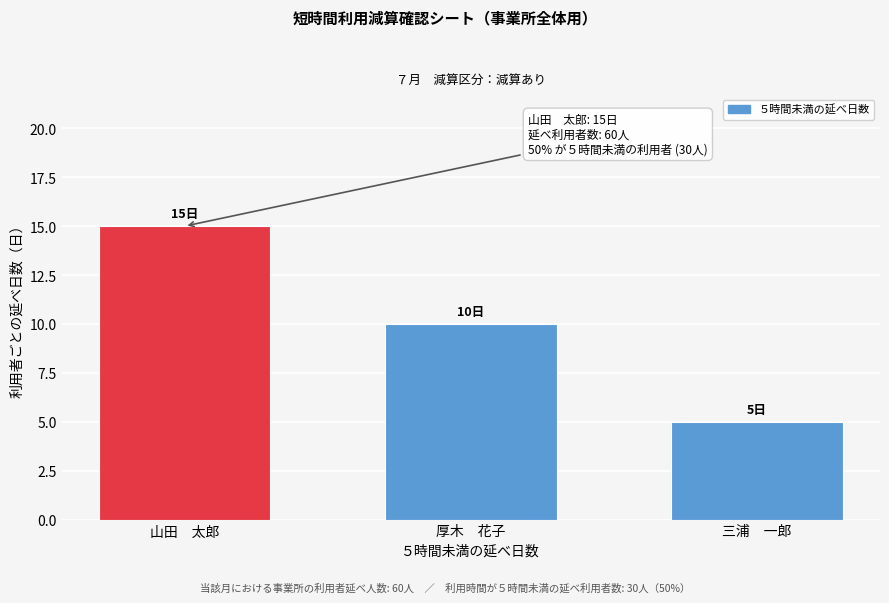

Reading right to left, what are all the values shown in this chart?

三浦　一郎=5	厚木　花子=10	山田　太郎=15